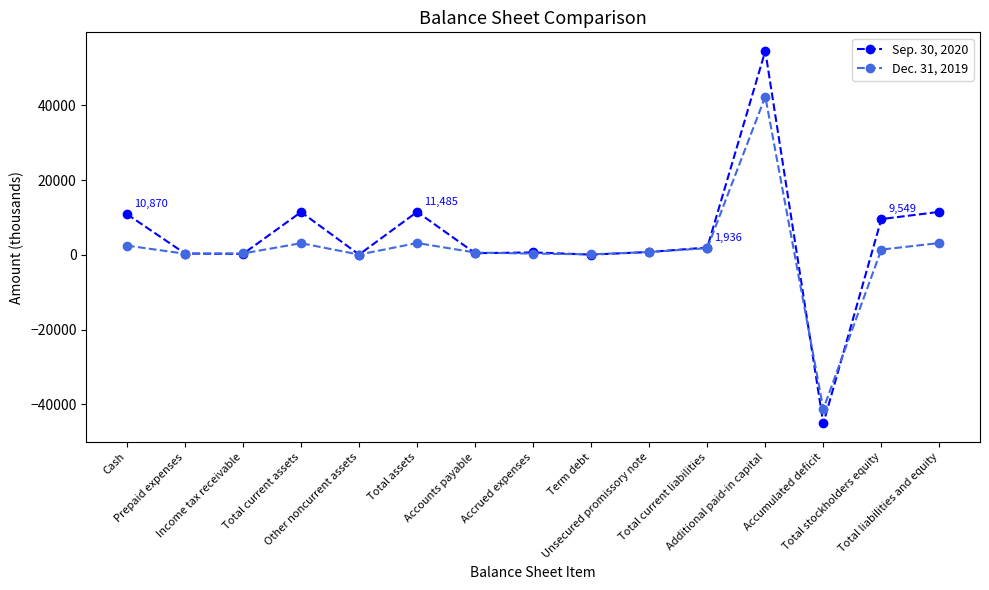

What is the minimum value shown in the chart?

-45146